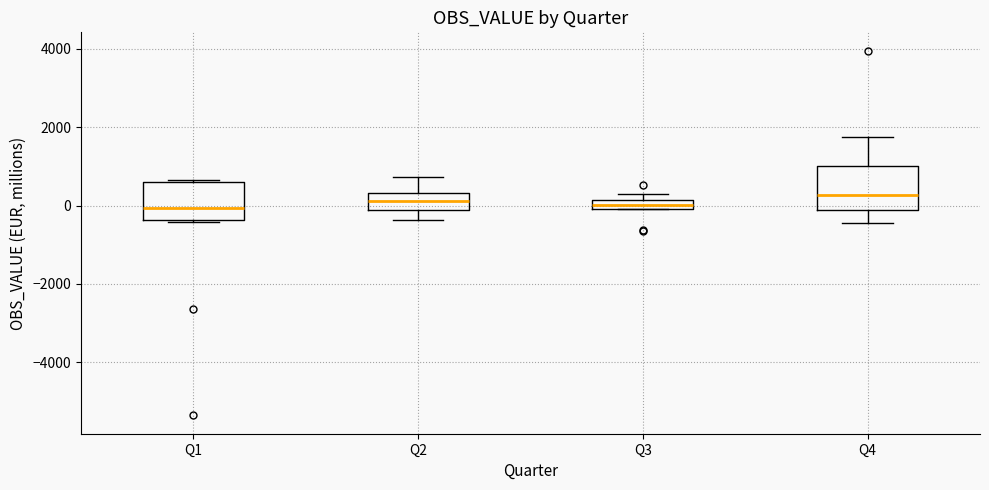

Where does the upper whisker of the box for Q2 end on the y-axis? The values are not printed on the chart, so give them approximately, as read against the axis.

800